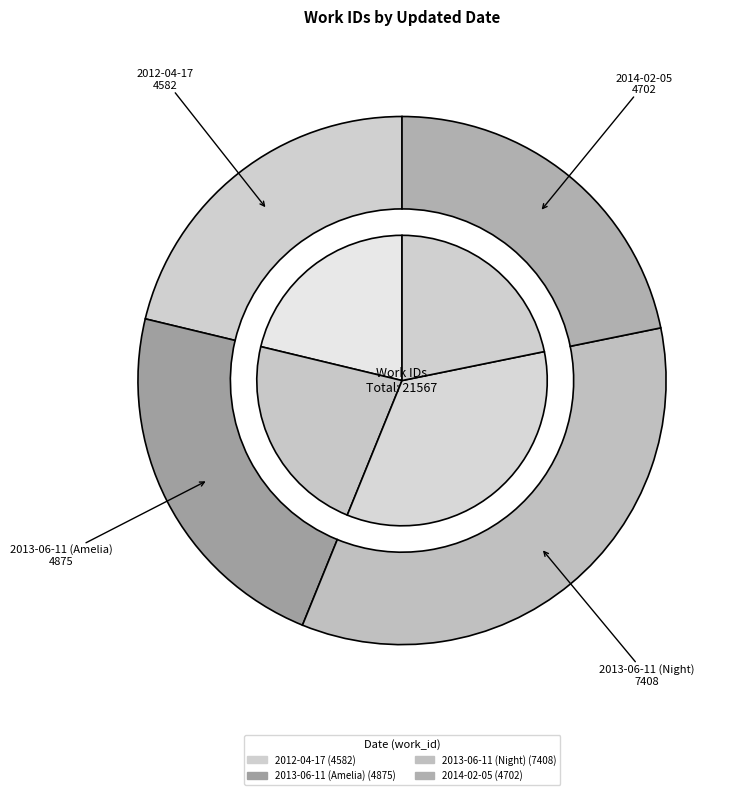

What portion of the pie excludes 2012-04-17?

78.8%